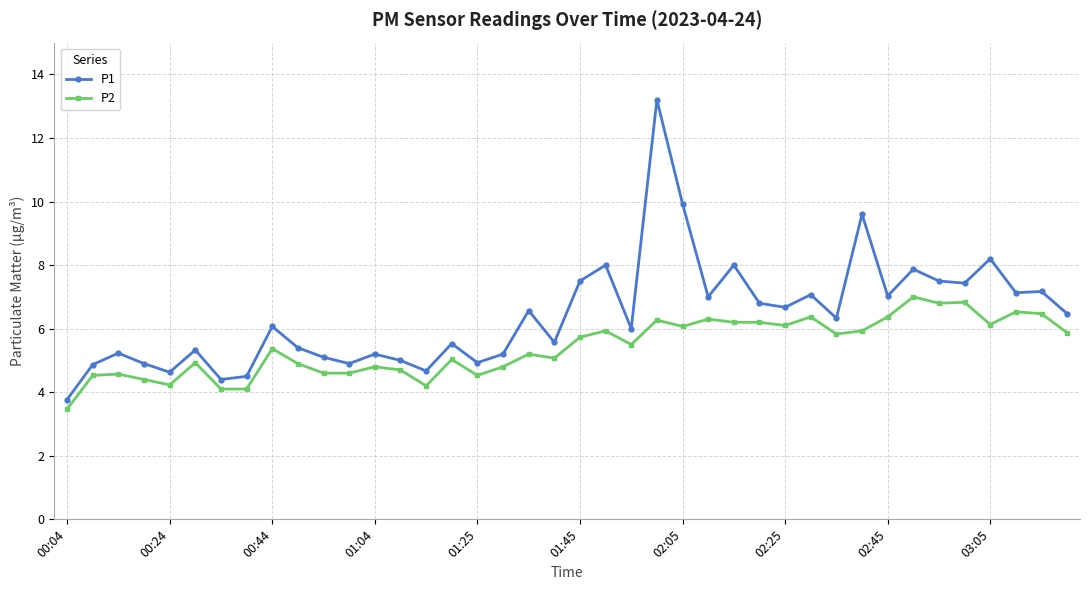

What are all the series names shown in the legend?

P1, P2